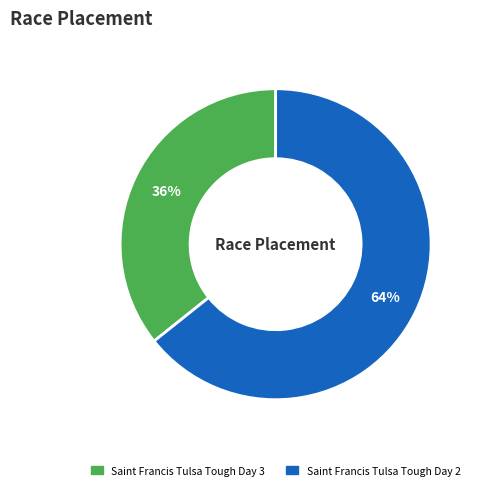

Count the number of slices in the pie.

2